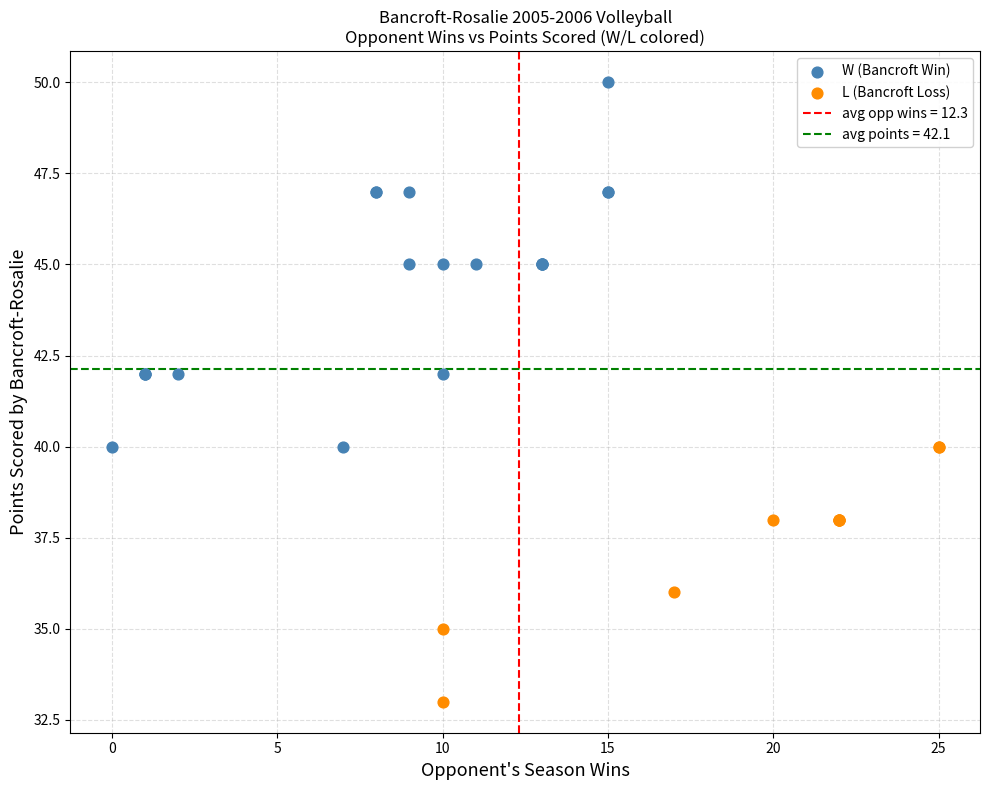

Which series reaches the maximum Y coordinate?

W (Bancroft Win)